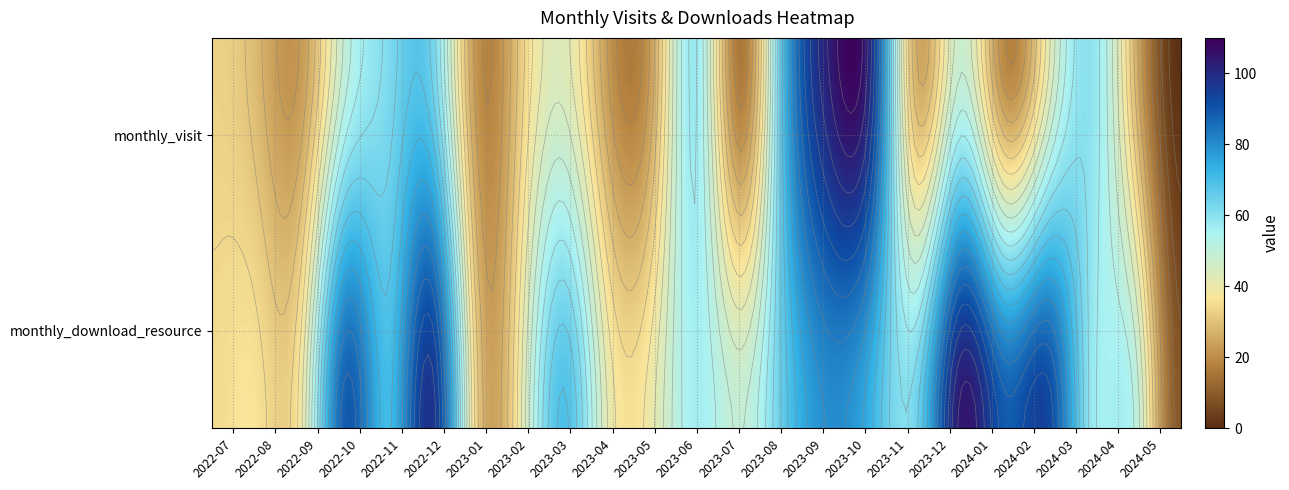

The 2022-10 series shows 134 at monthly_visit. True or false?

False